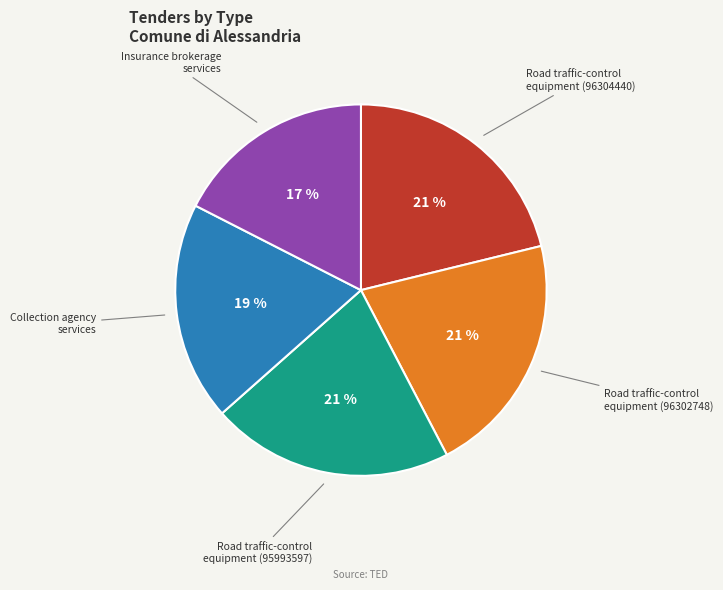

To the nearest percent, what percentage of the pie is Road traffic-control equipment (96304440)?

21%